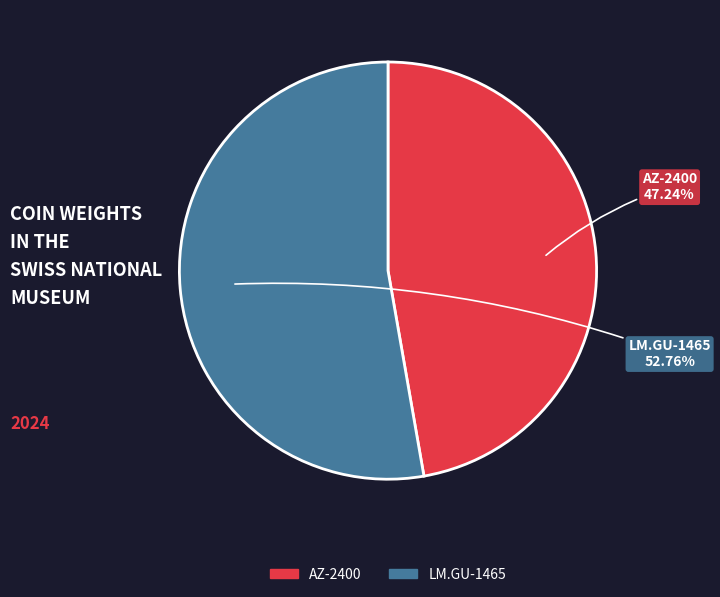

Which has a higher value, AZ-2400 or LM.GU-1465?

LM.GU-1465